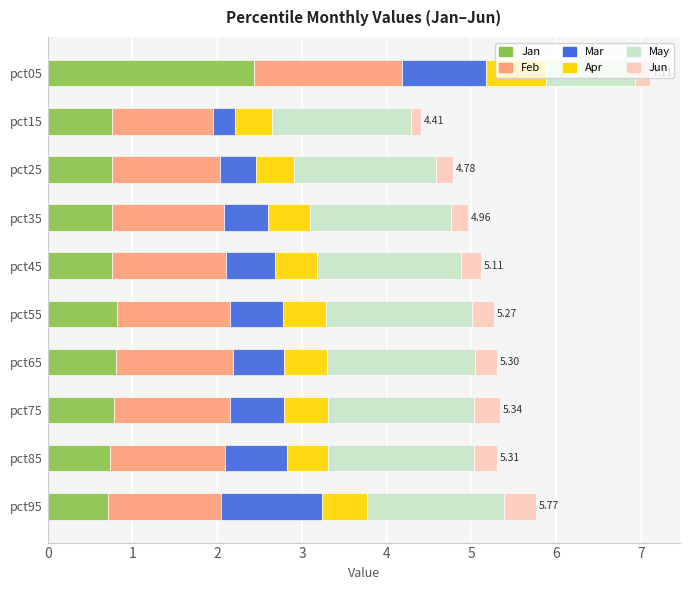

At which category is the sum across all series the highest?

pct05